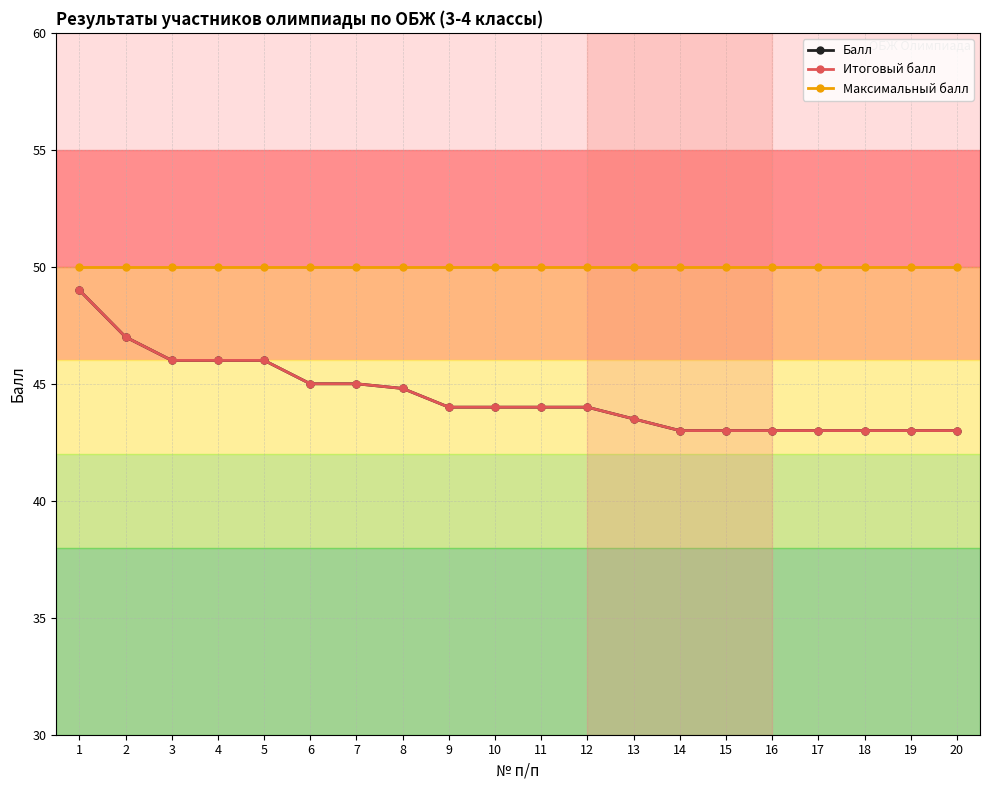

Does the chart have visible grid lines?

Yes